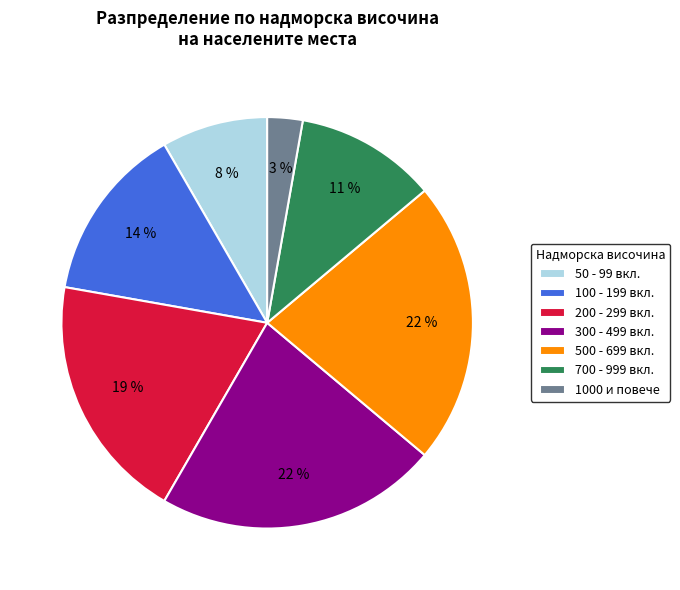

To the nearest percent, what is the difference between the largest and smallest slice percentages?

19%